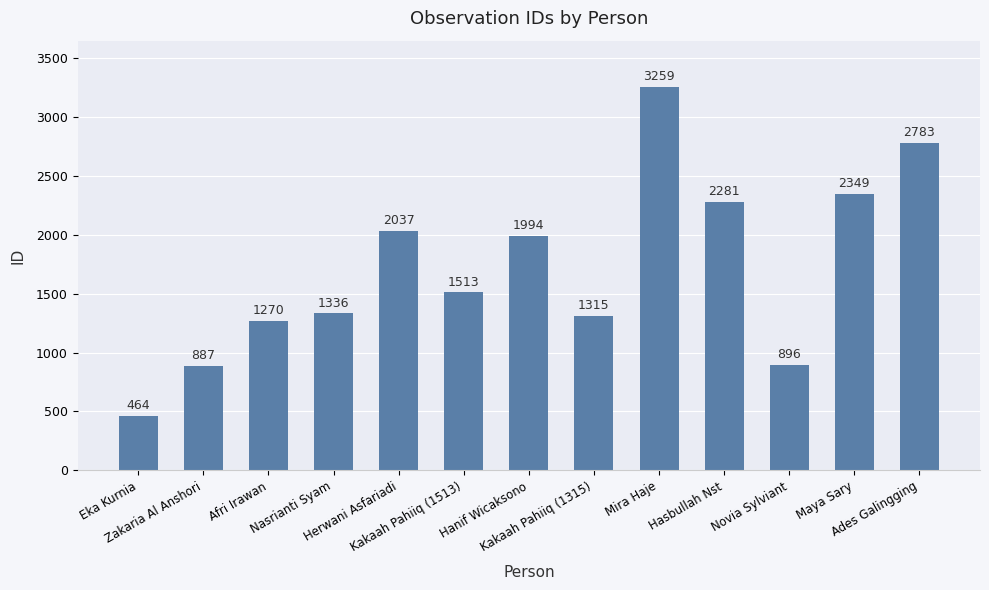

Which label corresponds to the largest value in the chart?

Mira Haje